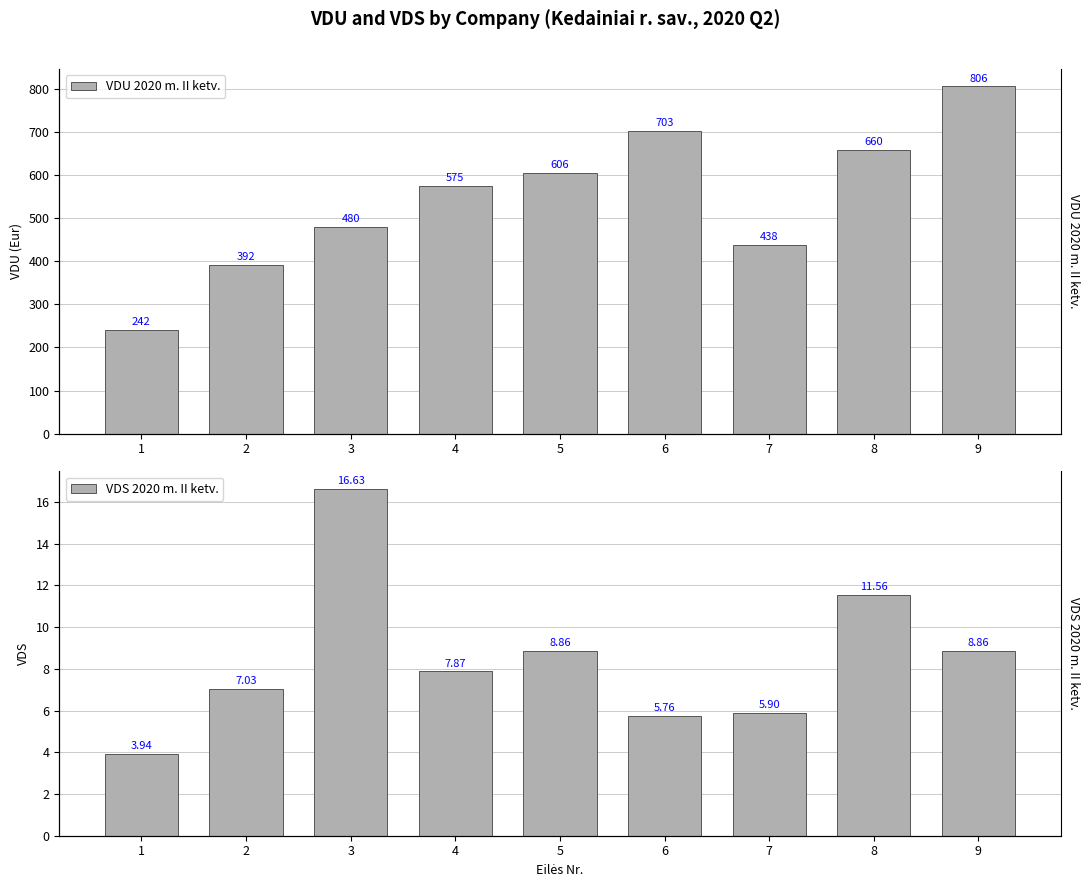

What is the smallest value displayed?

3.9